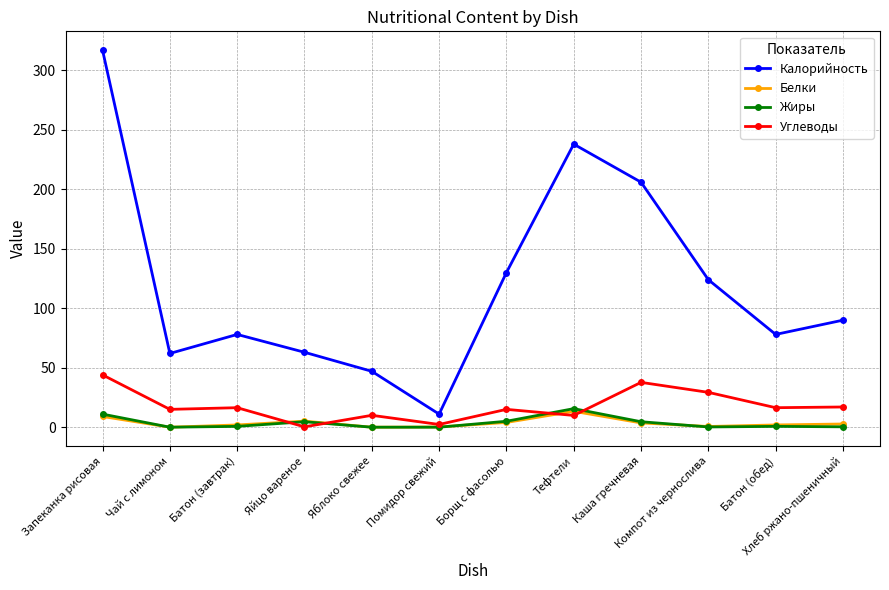

What is the label of the 6th point from the left?

Помидор свежий